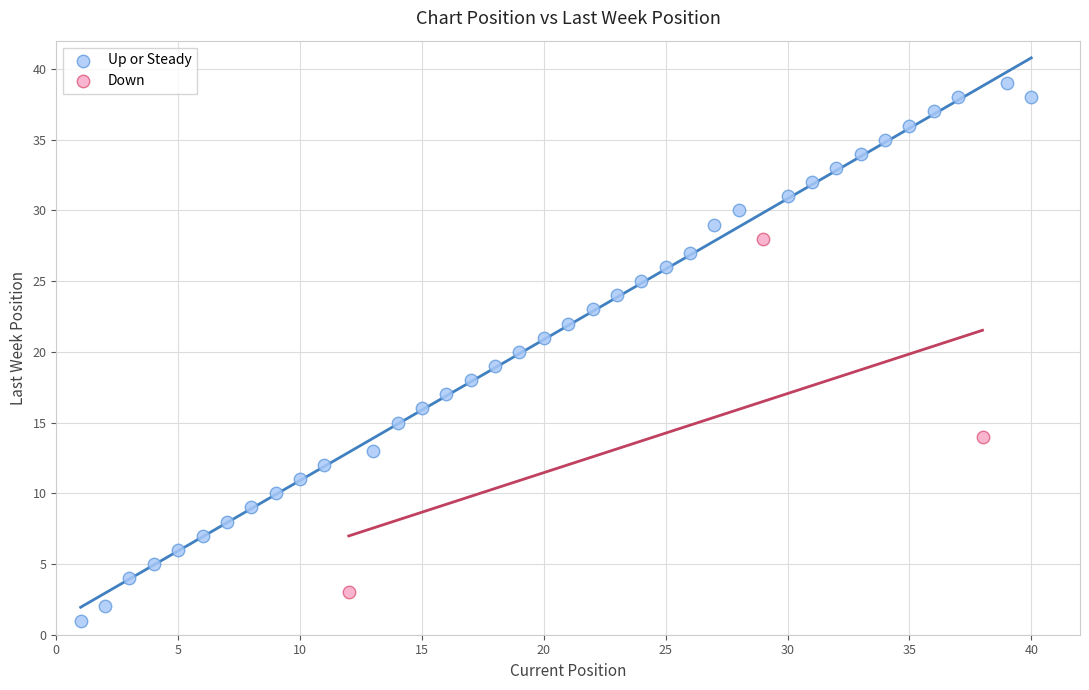

Which series has the largest Y range (max minus min)?

Up or Steady